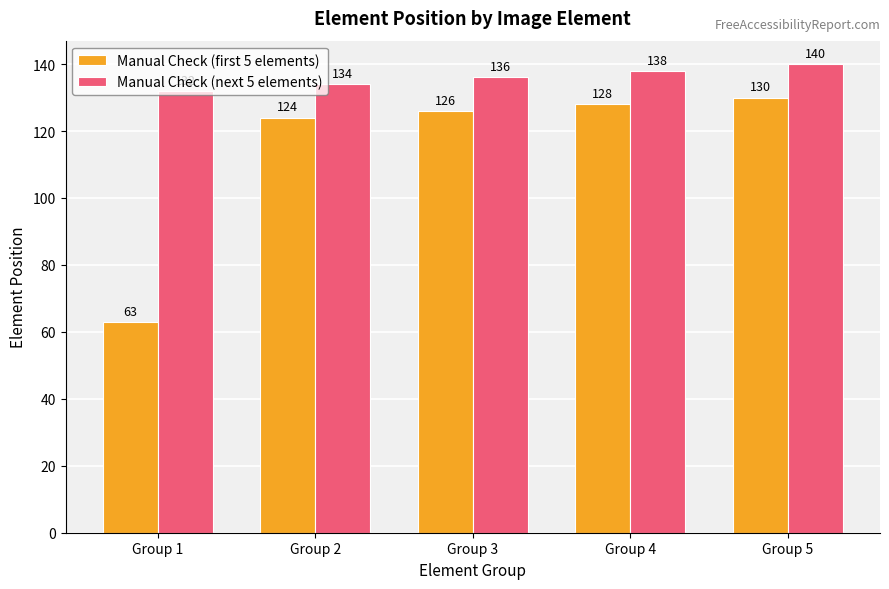

Which category has the highest value in the Manual Check (first 5 elements) series?

Group 5